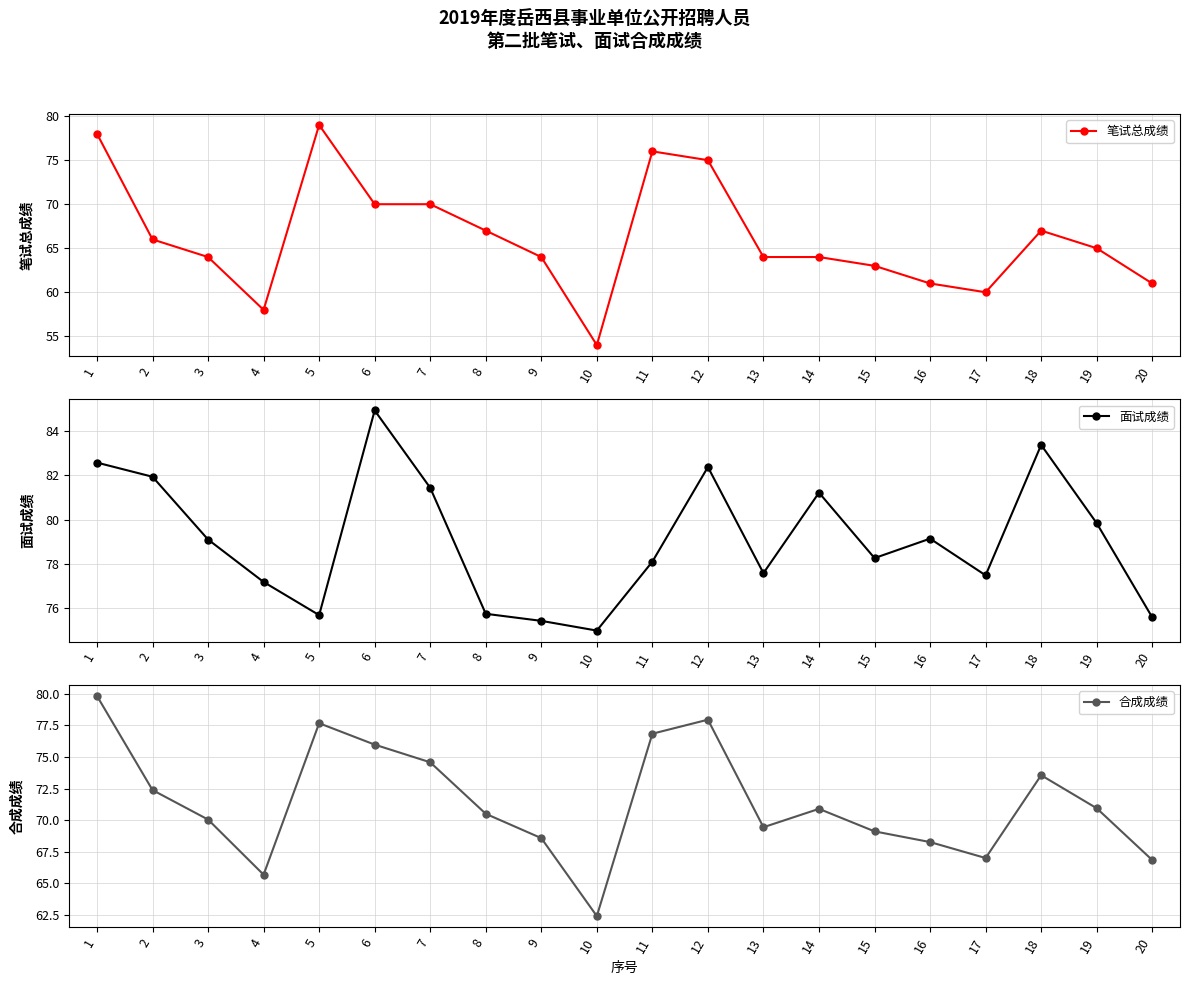

Is it true that 合成成绩 equals 36.6 at 18?

False